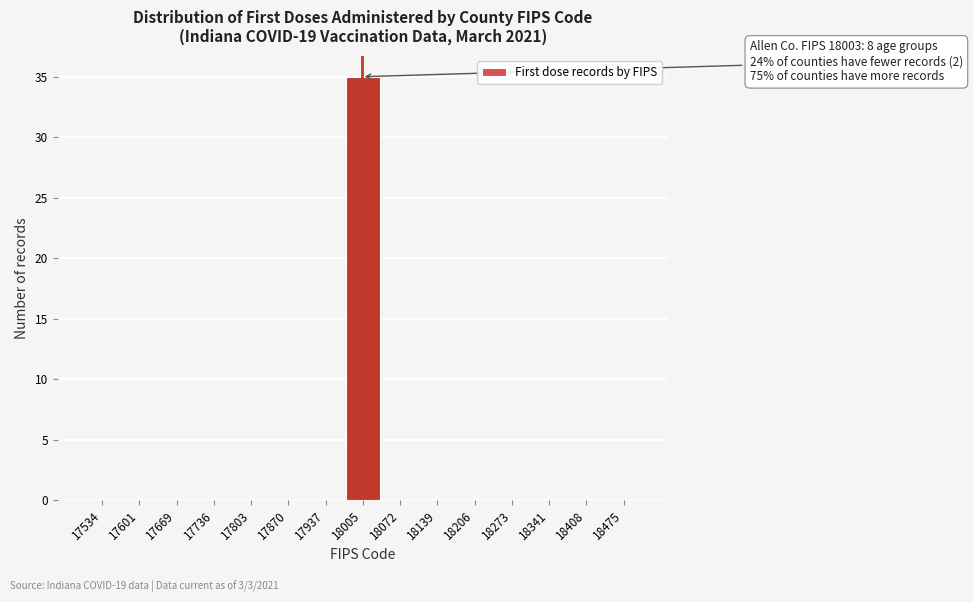

Over which range of the x-axis is the bar tallest?

17970 to 18040